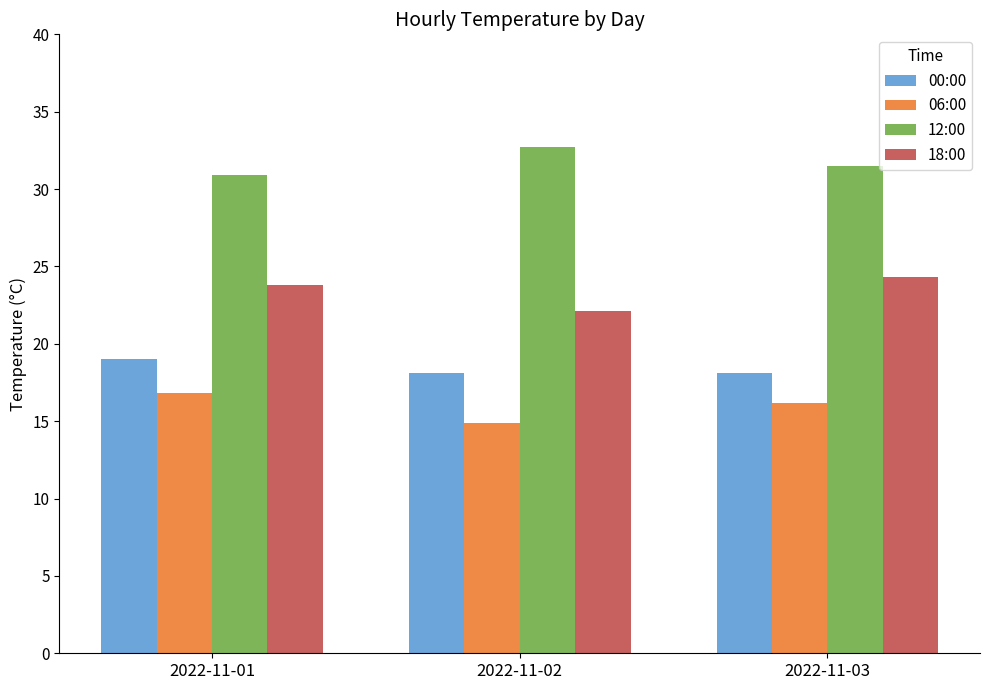

What is the value of the 06:00 bar at the 3rd from the left?

16.2